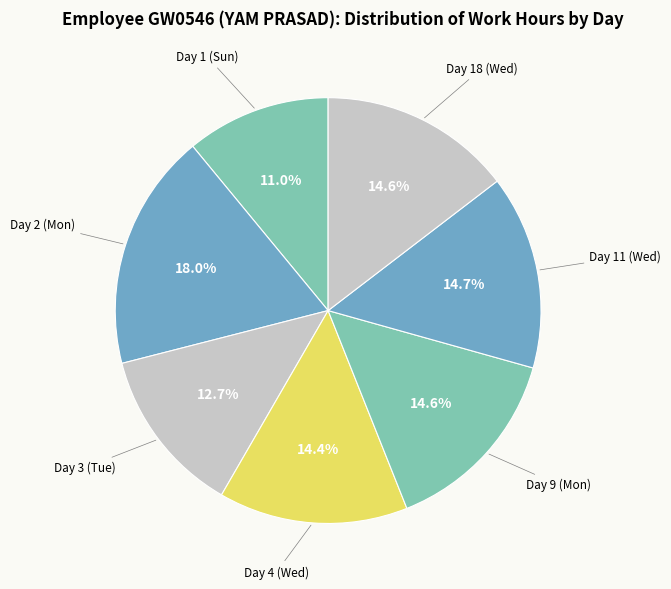

Which category has the smallest portion of the pie?

Day 1 (Sun)